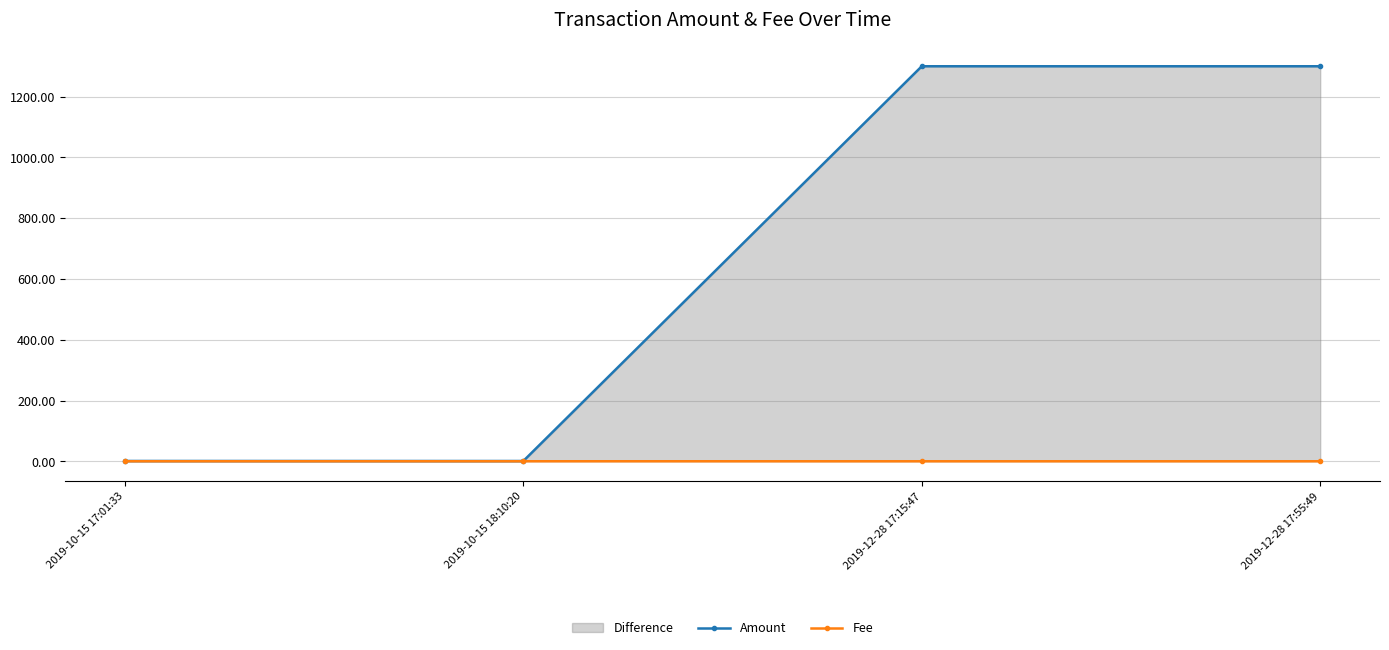

At which category does the chart reach its minimum across all series?

2019-12-28 17:15:47